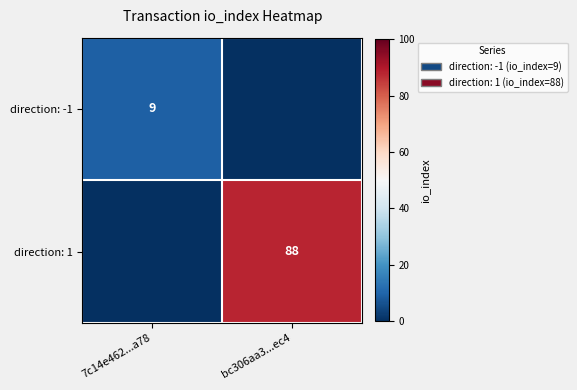

True or false: direction: 1 has a value of 88 at bc306aa3...ec4.

True